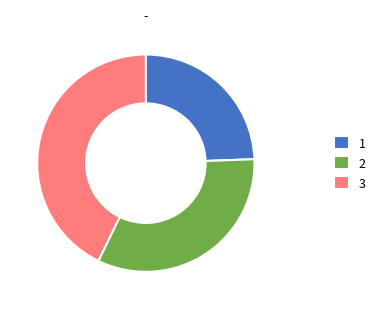

Is there any slice that represents more than half of the pie?

No